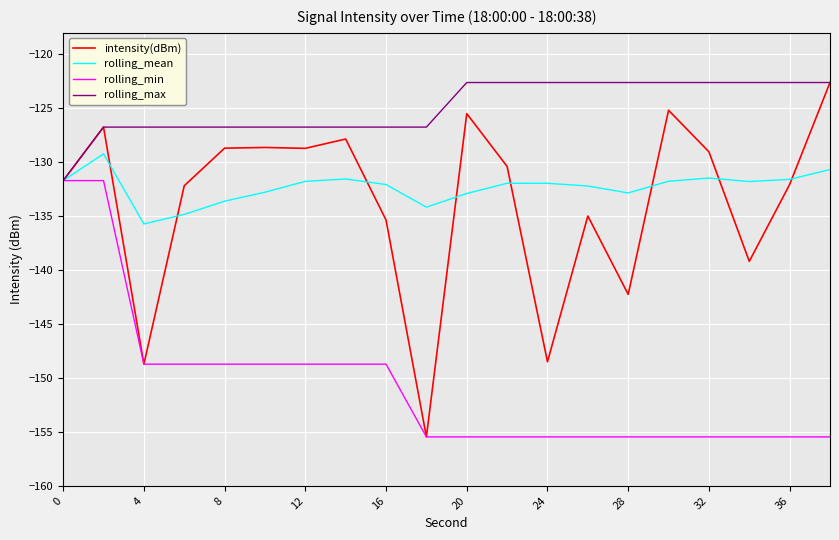

How many lines are shown in the chart?

4